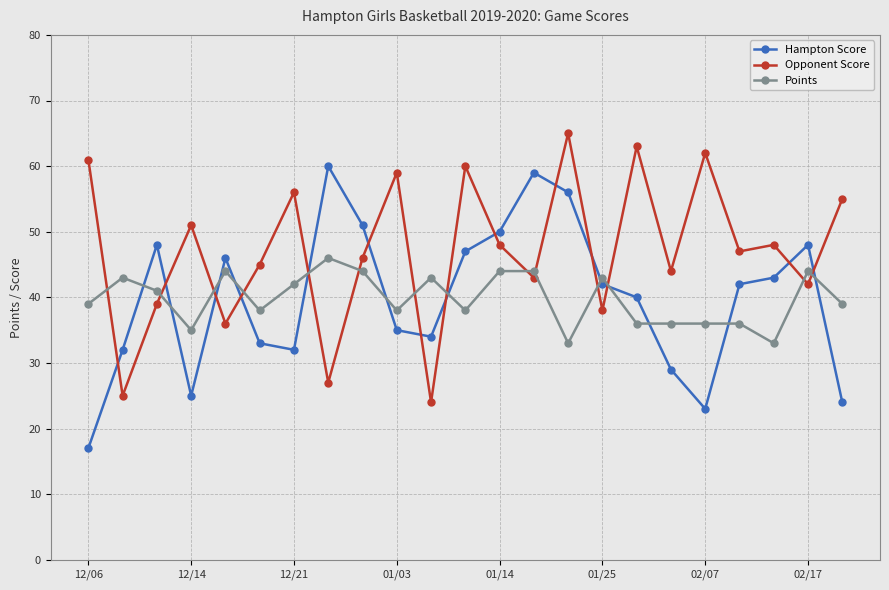

What is the average value of the Points series?

40